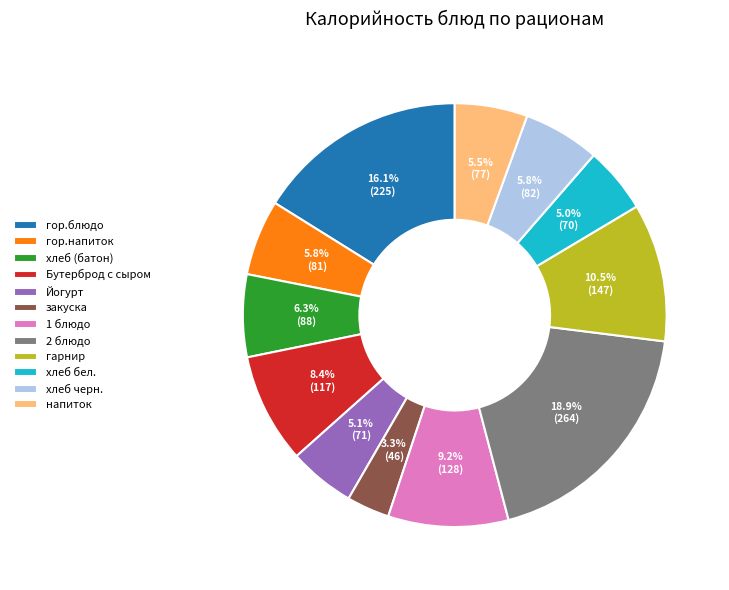

The гарнир slice represents 1% of the pie. True or false?

False